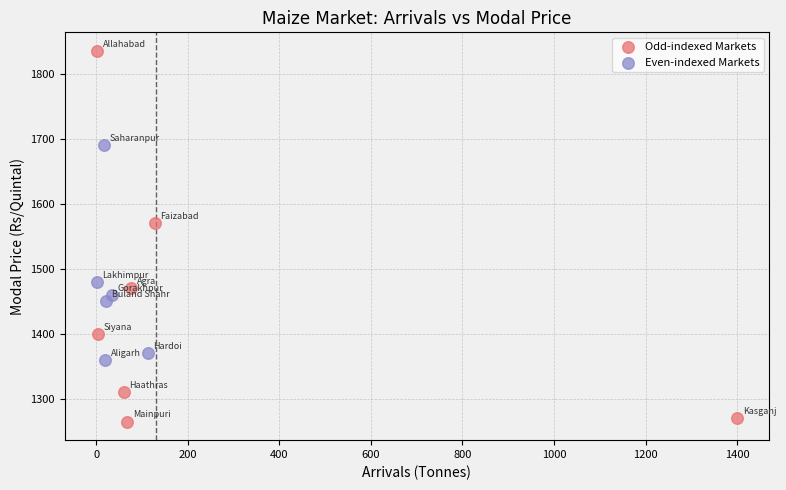

Which series reaches the maximum Y coordinate?

Odd-indexed Markets